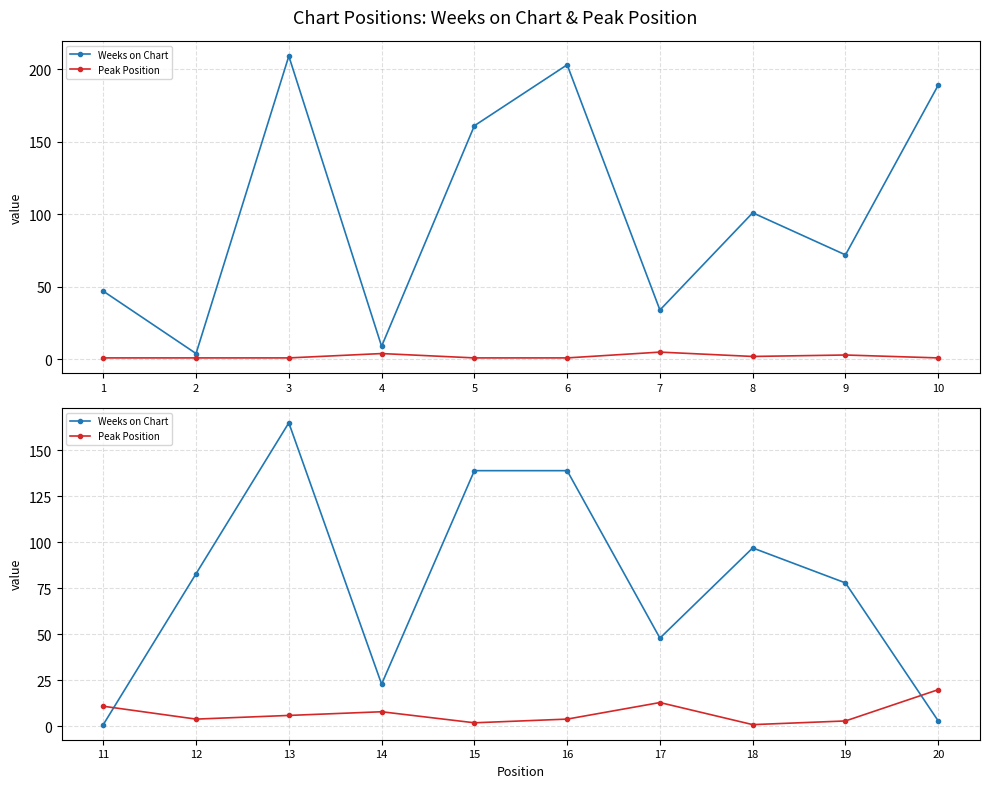

At which label does Weeks on Chart first exceed 83?

13